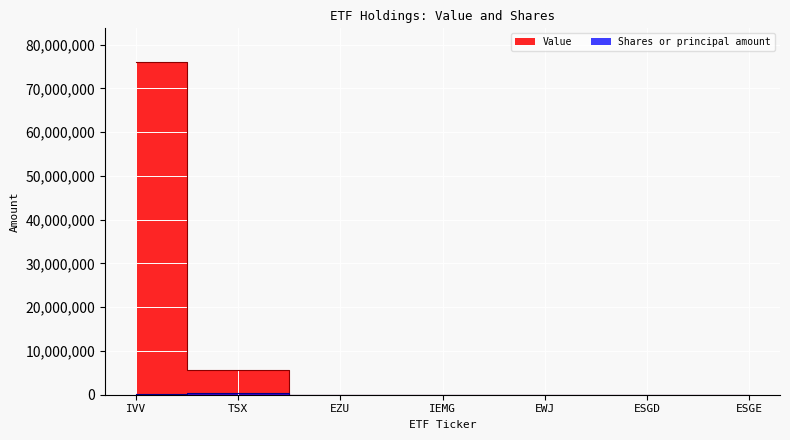

Rank the series by their average value, from lowest to highest.

Shares or principal amount, Value